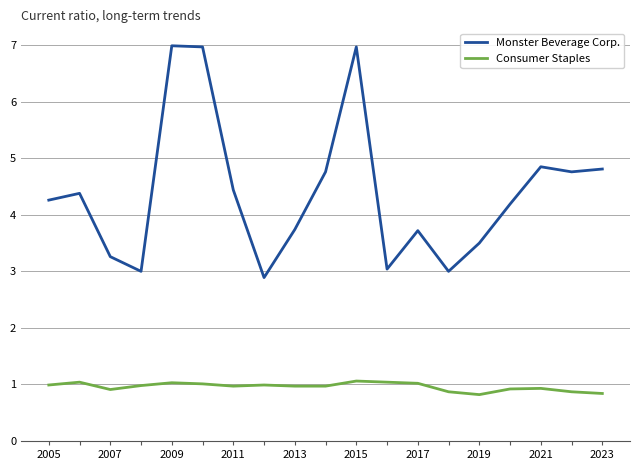

True or false: Consumer Staples and Monster Beverage Corp. cross at least once.

False